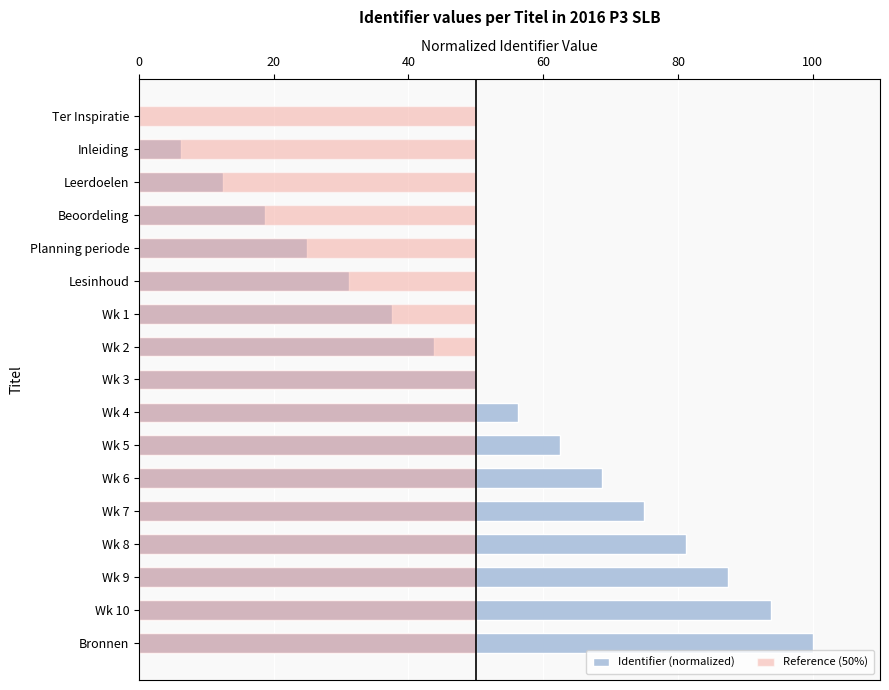

What position from the left is 20?

2